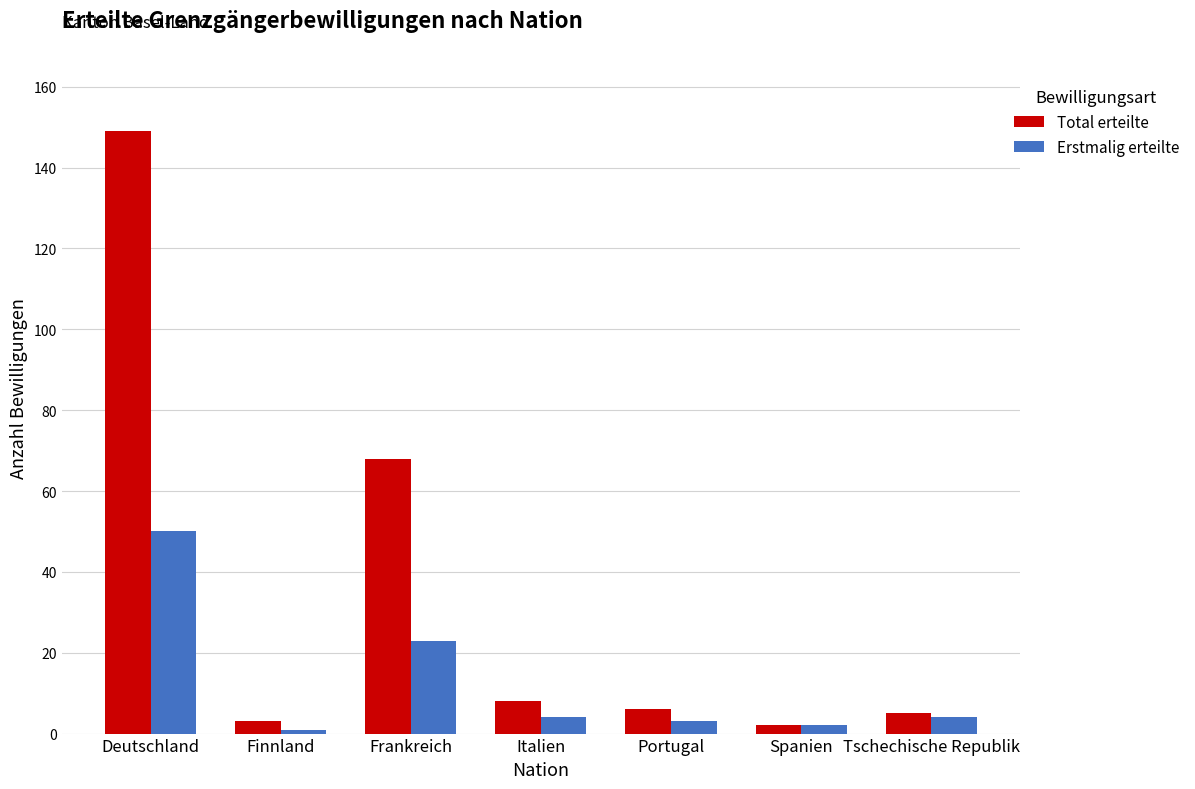

True or false: Erstmalig erteilte has a value of 4 at Italien.

True